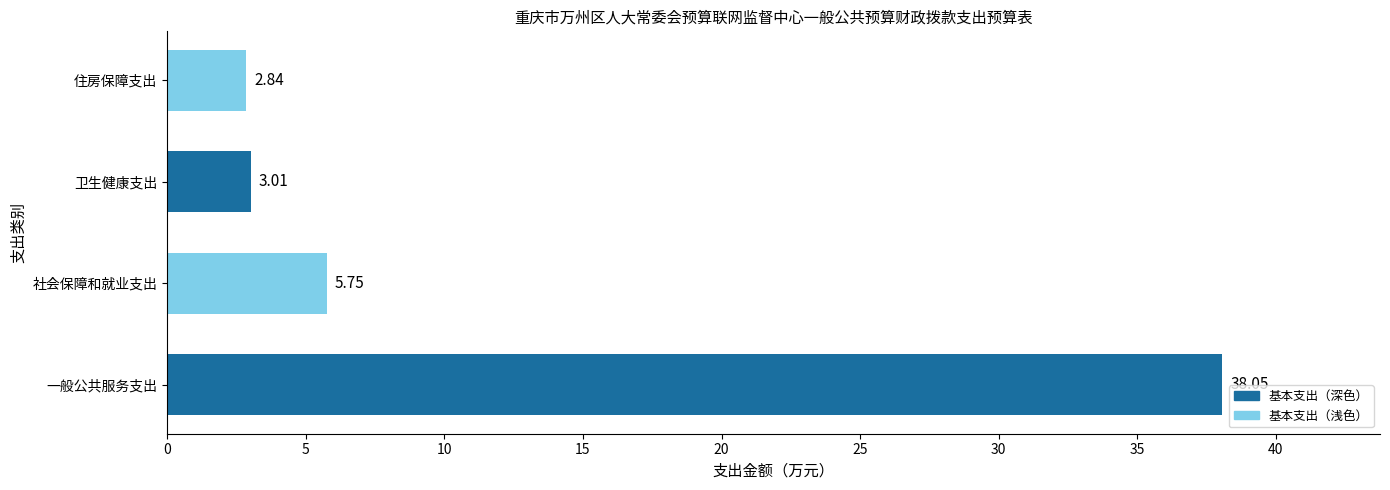

Count the number of data series in this chart.

1